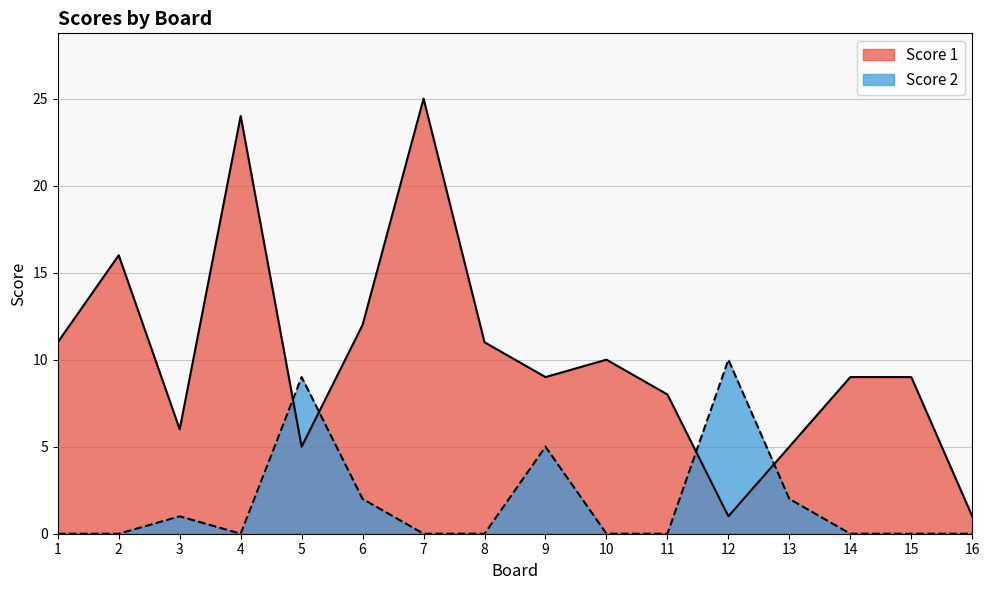

What are all the series names shown in the legend?

Score 1, Score 2